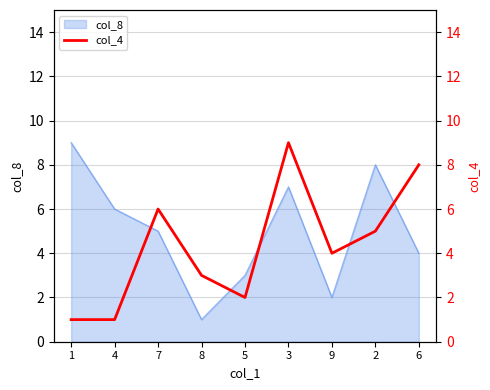

The col_8 series shows 2 at 6. True or false?

False